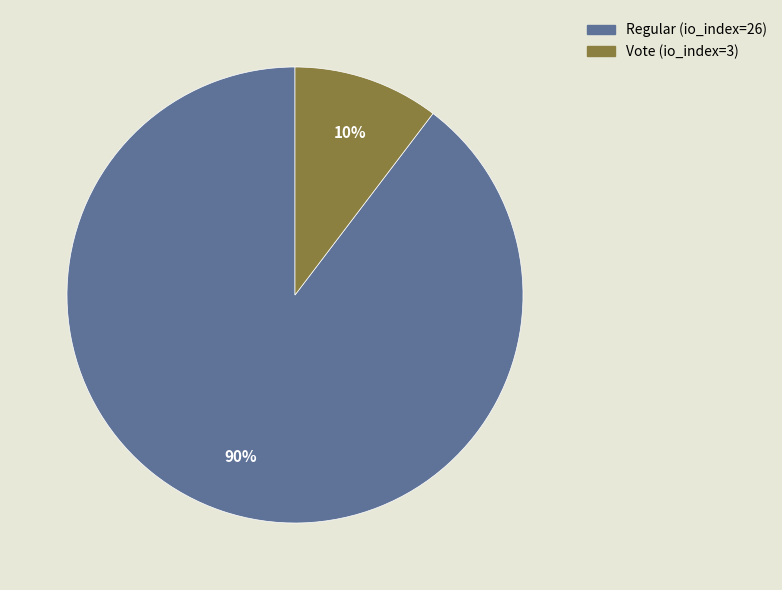

To the nearest percent, what is the average slice percentage?

50%